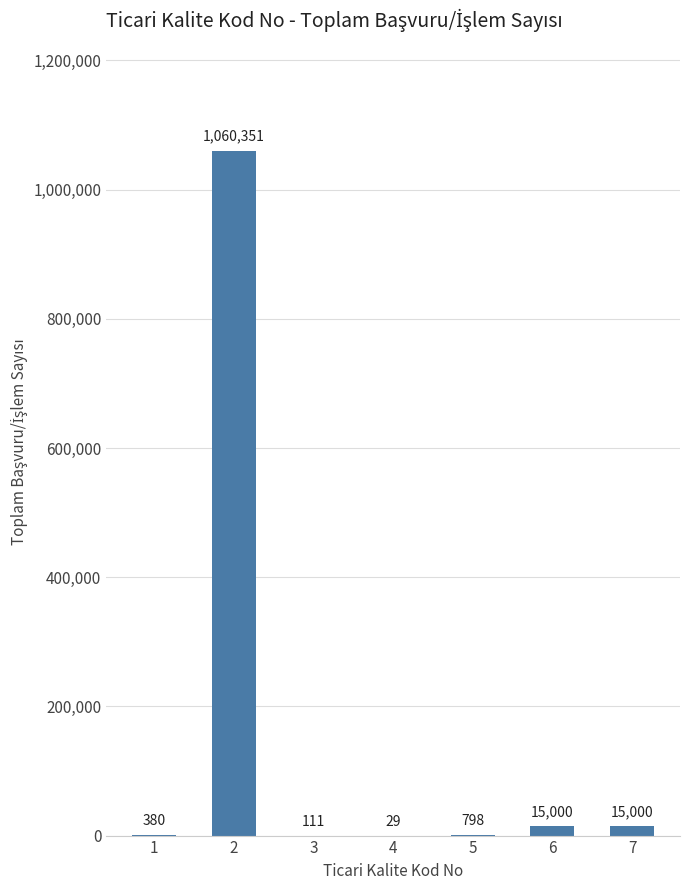

Reading left to right, list all the values displayed in this chart.

380	1060351	111	29	798	15000	15000